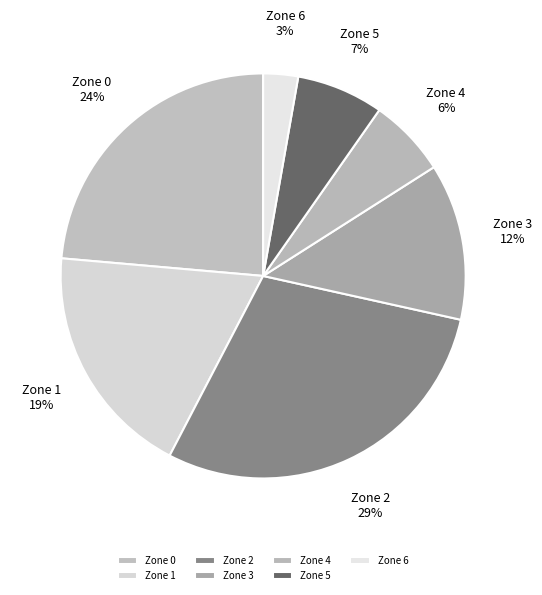

Which slice is the largest?

Zone 2